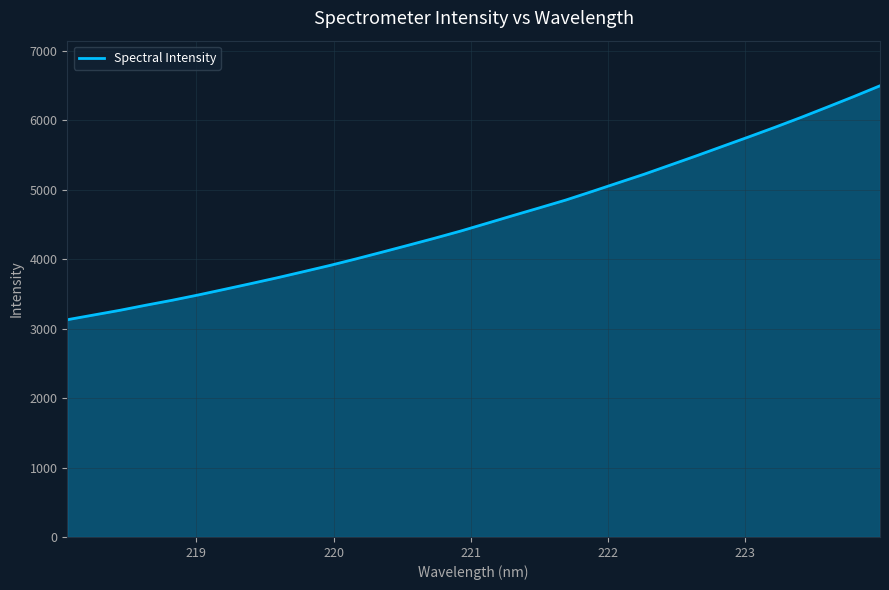

What is the smallest value displayed?

3129.3